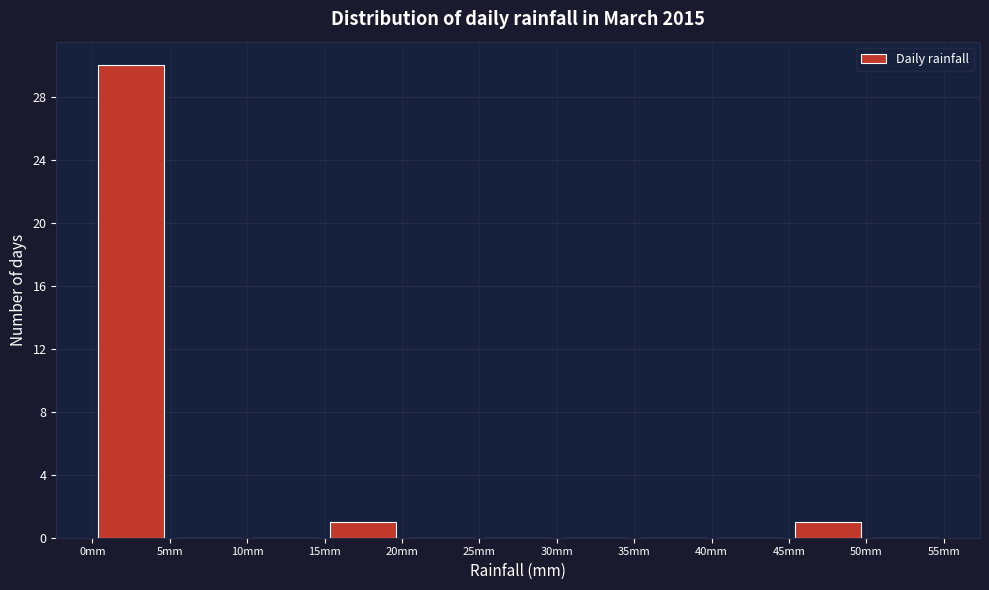

Reading left to right, list every bar in this chart as the range it spans on the x-axis followed by its height. The values are not printed on the chart, so give them approximately, as read against the axis.

0 to 5: 30
5 to 10: 0
10 to 15: 0
15 to 20: 1
20 to 25: 0
25 to 30: 0
30 to 35: 0
35 to 40: 0
40 to 45: 0
45 to 50: 1
50 to 55: 0